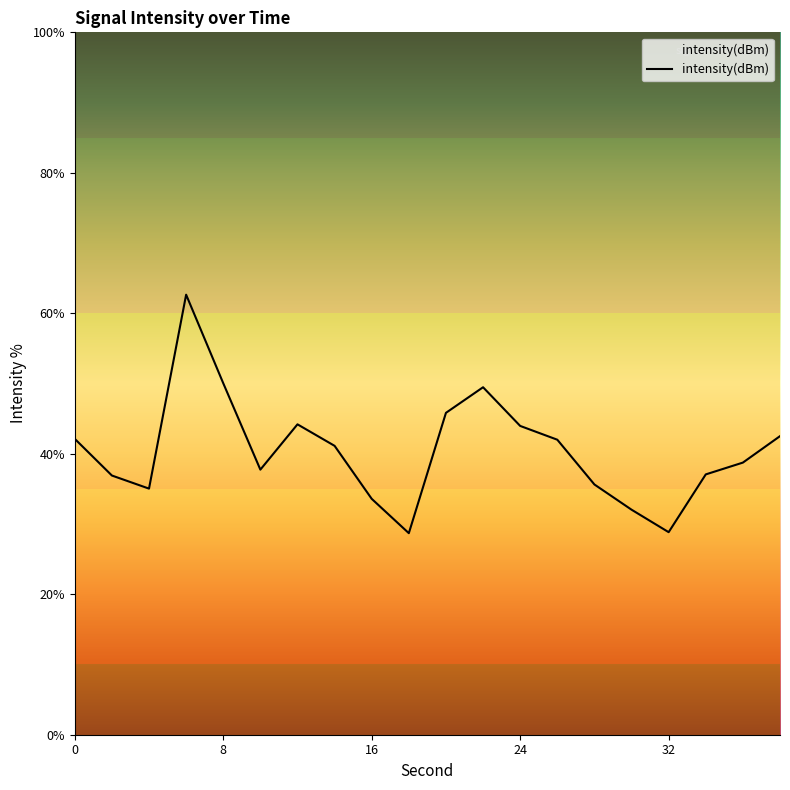

What is the maximum value shown in the chart?

62.6